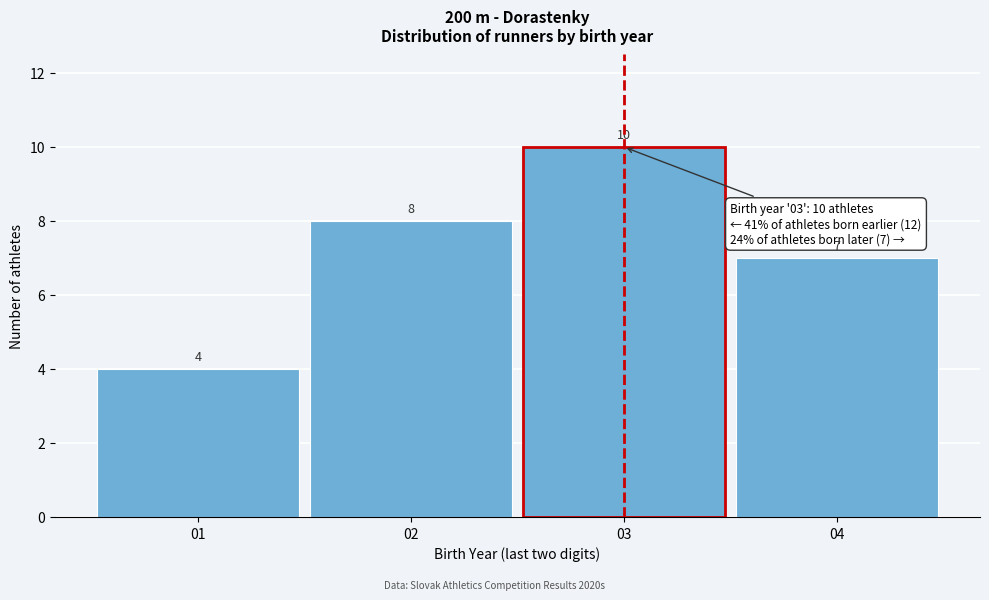

Reading left to right, list all the values displayed in this chart.

01=4	02=8	03=10	04=7